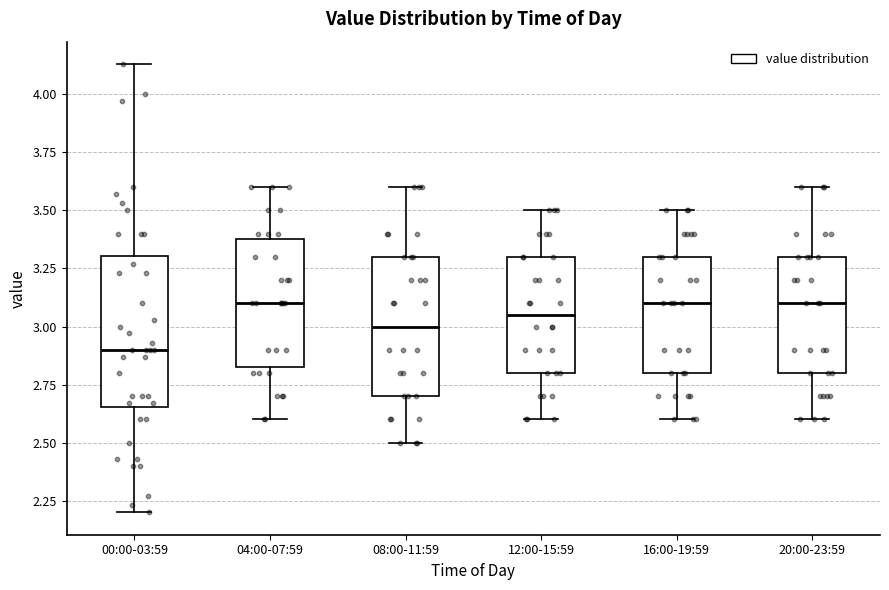

Which box is the tallest, from its lower edge to its upper edge?

00:00-03:59